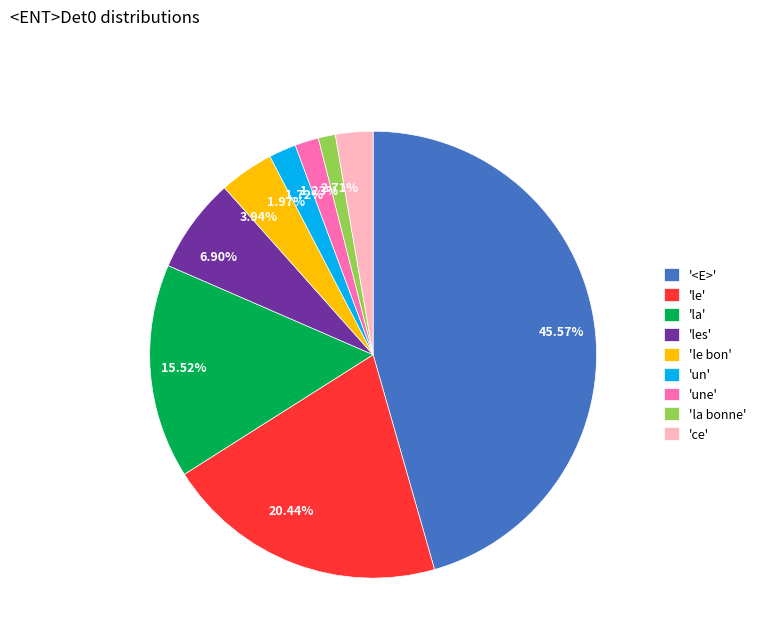

Is the sum of 'ce' and 'le bon' greater than half?

No